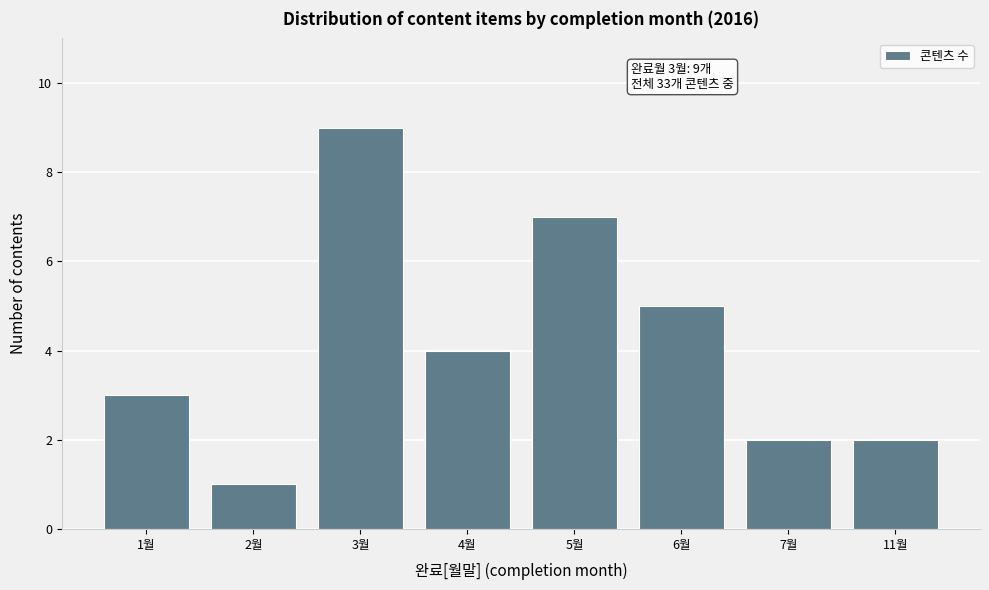

Reading left to right, transcribe all the data shown in this chart.

3	1	9	4	7	5	2	2